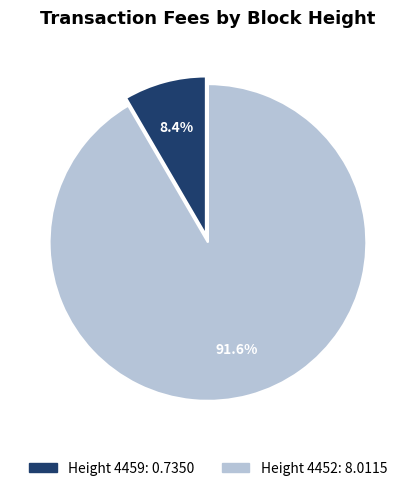

Does any single category account for the majority?

Yes